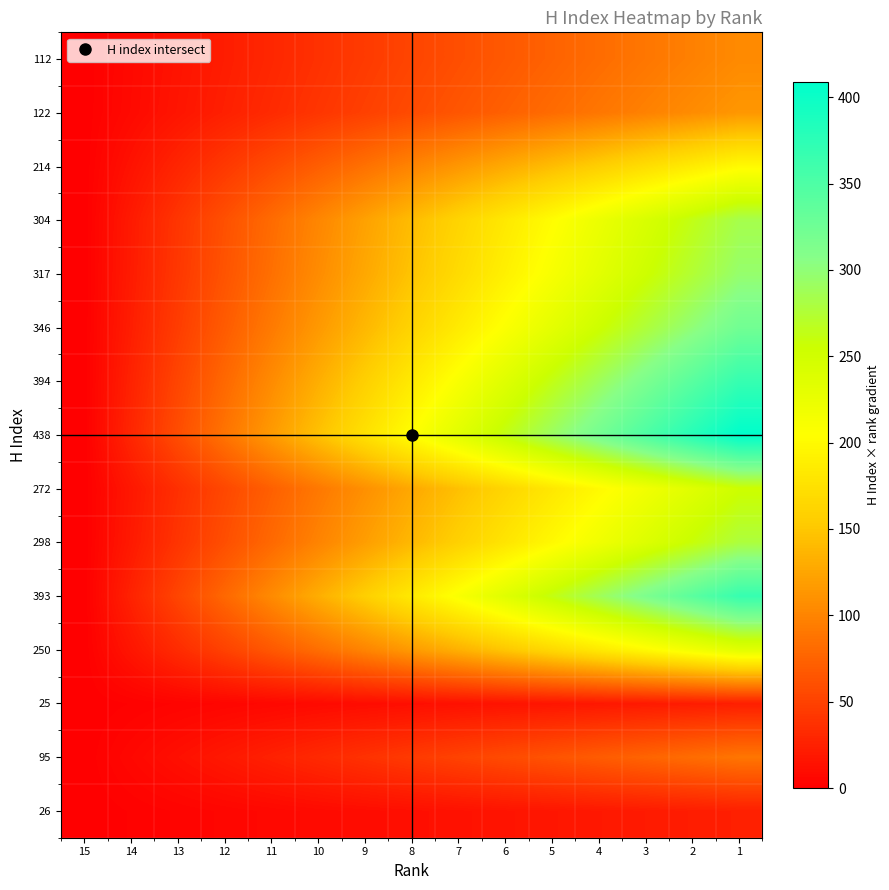

Reading left to right, what are all the values shown in this chart?

112: 15=0.0	14=7.5	13=14.9	12=22.4	11=29.9	10=37.3	9=44.8	8=52.3	7=59.7	6=67.2	5=74.7	4=82.1	3=89.6	2=97.1	1=104.5
122: 15=0.0	14=8.1	13=16.3	12=24.4	11=32.5	10=40.7	9=48.8	8=56.9	7=65.1	6=73.2	5=81.3	4=89.5	3=97.6	2=105.7	1=113.9
214: 15=0.0	14=14.3	13=28.5	12=42.8	11=57.1	10=71.3	9=85.6	8=99.9	7=114.1	6=128.4	5=142.7	4=156.9	3=171.2	2=185.5	1=199.7
304: 15=0.0	14=20.3	13=40.5	12=60.8	11=81.1	10=101.3	9=121.6	8=141.9	7=162.1	6=182.4	5=202.7	4=222.9	3=243.2	2=263.5	1=283.7
317: 15=0.0	14=21.1	13=42.3	12=63.4	11=84.5	10=105.7	9=126.8	8=147.9	7=169.1	6=190.2	5=211.3	4=232.5	3=253.6	2=274.7	1=295.9
346: 15=0.0	14=23.1	13=46.1	12=69.2	11=92.3	10=115.3	9=138.4	8=161.5	7=184.5	6=207.6	5=230.7	4=253.7	3=276.8	2=299.9	1=322.9
394: 15=0.0	14=26.3	13=52.5	12=78.8	11=105.1	10=131.3	9=157.6	8=183.9	7=210.1	6=236.4	5=262.7	4=288.9	3=315.2	2=341.5	1=367.7
438: 15=0.0	14=29.2	13=58.4	12=87.6	11=116.8	10=146.0	9=175.2	8=204.4	7=233.6	6=262.8	5=292.0	4=321.2	3=350.4	2=379.6	1=408.8
272: 15=0.0	14=18.1	13=36.3	12=54.4	11=72.5	10=90.7	9=108.8	8=126.9	7=145.1	6=163.2	5=181.3	4=199.5	3=217.6	2=235.7	1=253.9
298: 15=0.0	14=19.9	13=39.7	12=59.6	11=79.5	10=99.3	9=119.2	8=139.1	7=158.9	6=178.8	5=198.7	4=218.5	3=238.4	2=258.3	1=278.1
393: 15=0.0	14=26.2	13=52.4	12=78.6	11=104.8	10=131.0	9=157.2	8=183.4	7=209.6	6=235.8	5=262.0	4=288.2	3=314.4	2=340.6	1=366.8
250: 15=0.0	14=16.7	13=33.3	12=50.0	11=66.7	10=83.3	9=100.0	8=116.7	7=133.3	6=150.0	5=166.7	4=183.3	3=200.0	2=216.7	1=233.3
25: 15=0.0	14=1.7	13=3.3	12=5.0	11=6.7	10=8.3	9=10.0	8=11.7	7=13.3	6=15.0	5=16.7	4=18.3	3=20.0	2=21.7	1=23.3
95: 15=0.0	14=6.3	13=12.7	12=19.0	11=25.3	10=31.7	9=38.0	8=44.3	7=50.7	6=57.0	5=63.3	4=69.7	3=76.0	2=82.3	1=88.7
26: 15=0.0	14=1.7	13=3.5	12=5.2	11=6.9	10=8.7	9=10.4	8=12.1	7=13.9	6=15.6	5=17.3	4=19.1	3=20.8	2=22.5	1=24.3